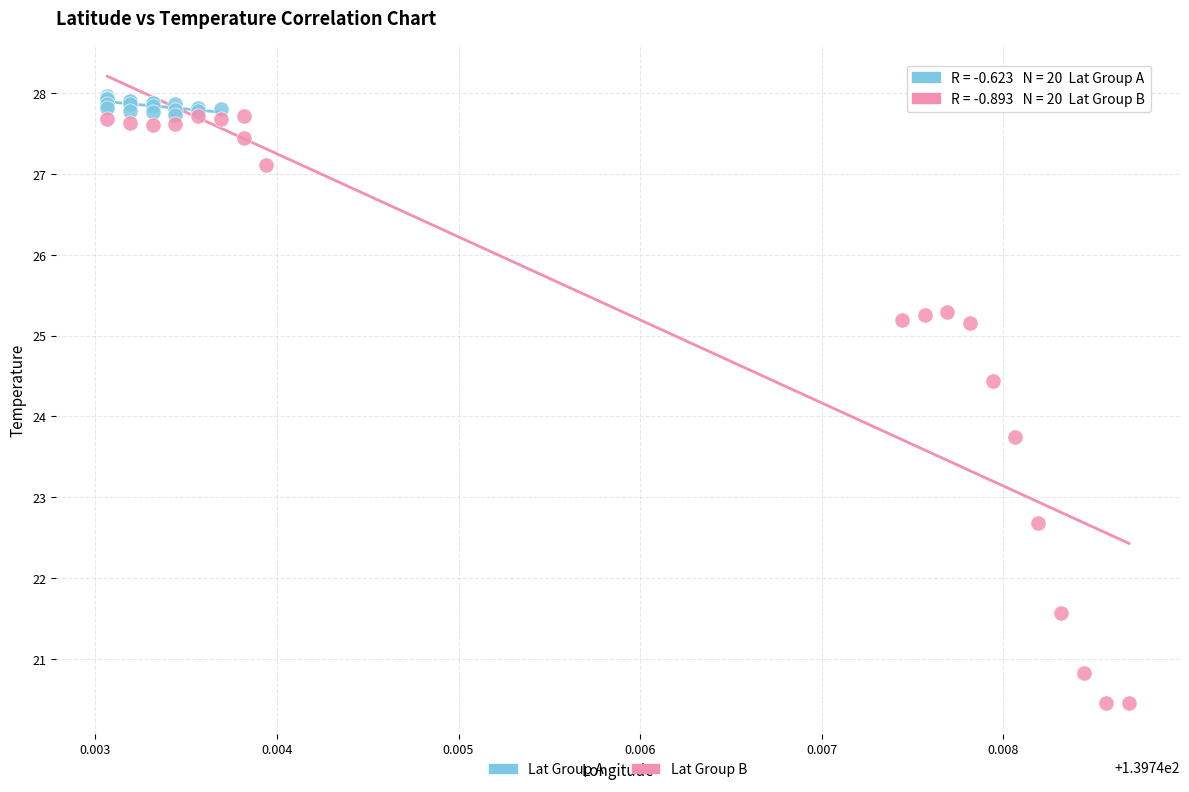

What are all the series names shown in the legend?

Lat Group A, Lat Group B